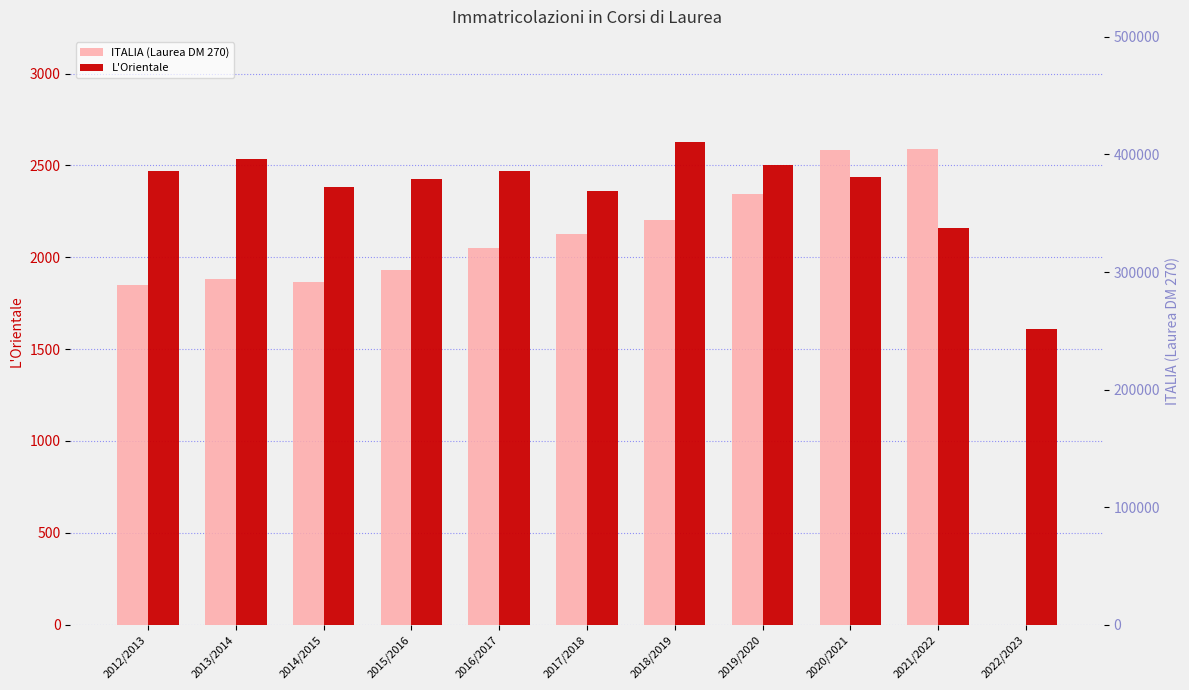

What is the minimum value for ITALIA (Laurea DM 270)?

289151.0